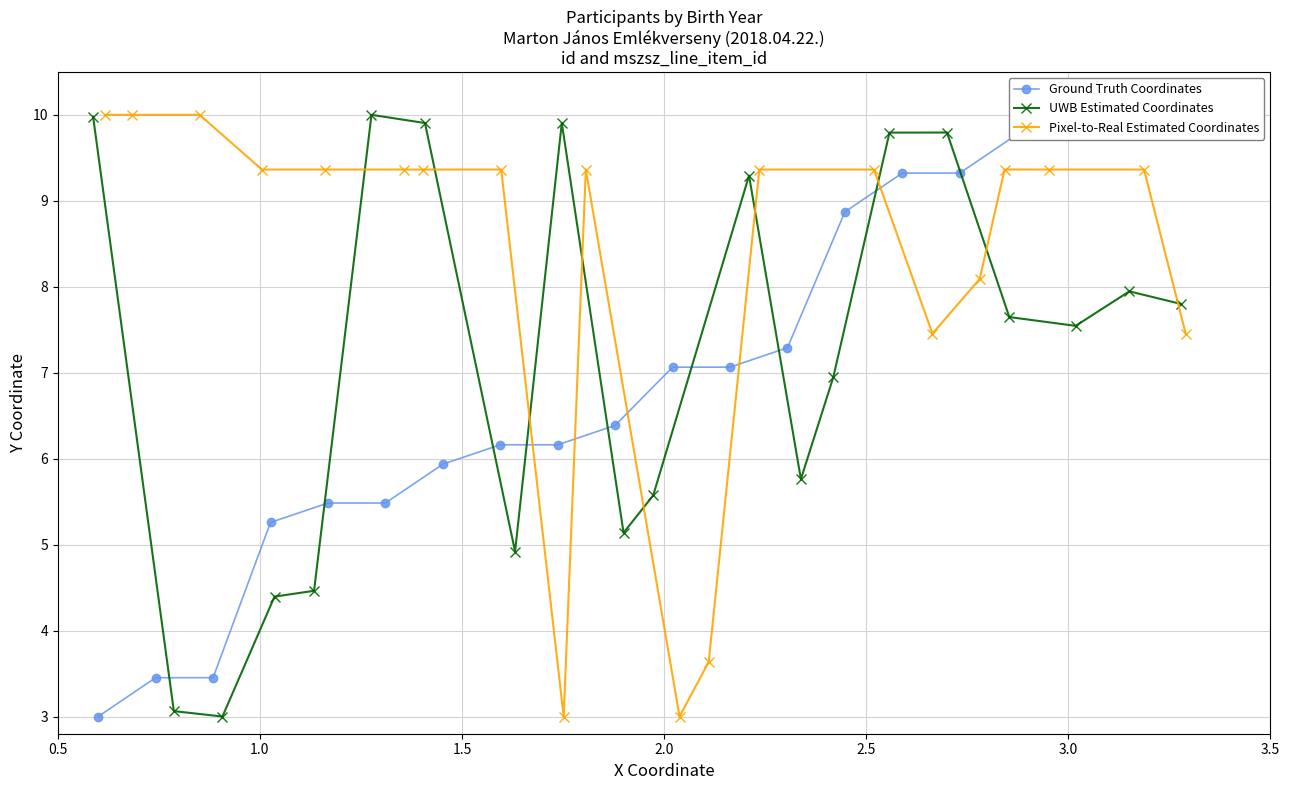

What is the value of the UWB Estimated Coordinates point at the 17th from the left?

7.6